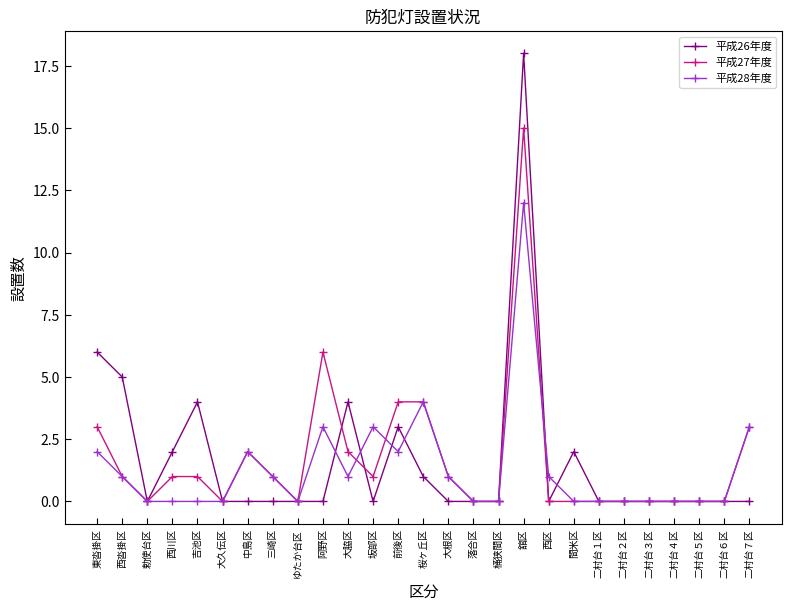

How many data points does each series have?

27